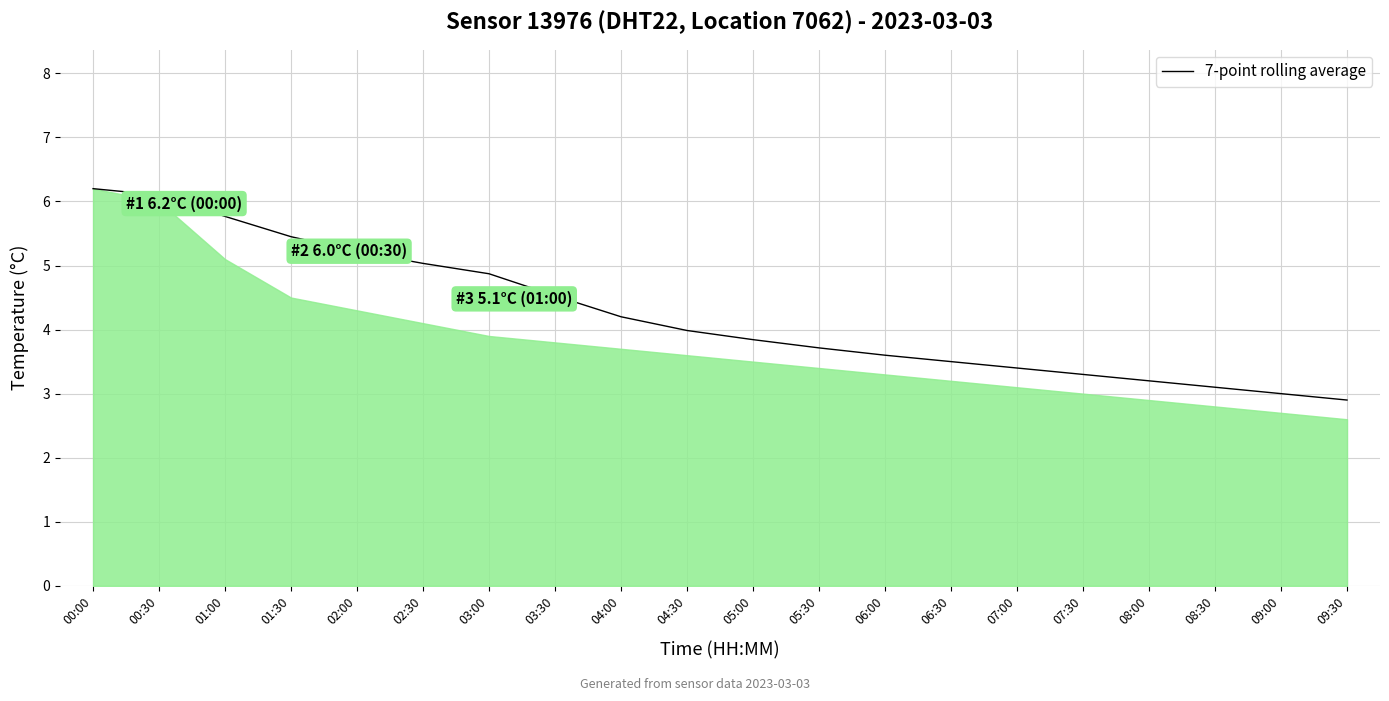

The value at 08:30 is 3.1. True or false?

True